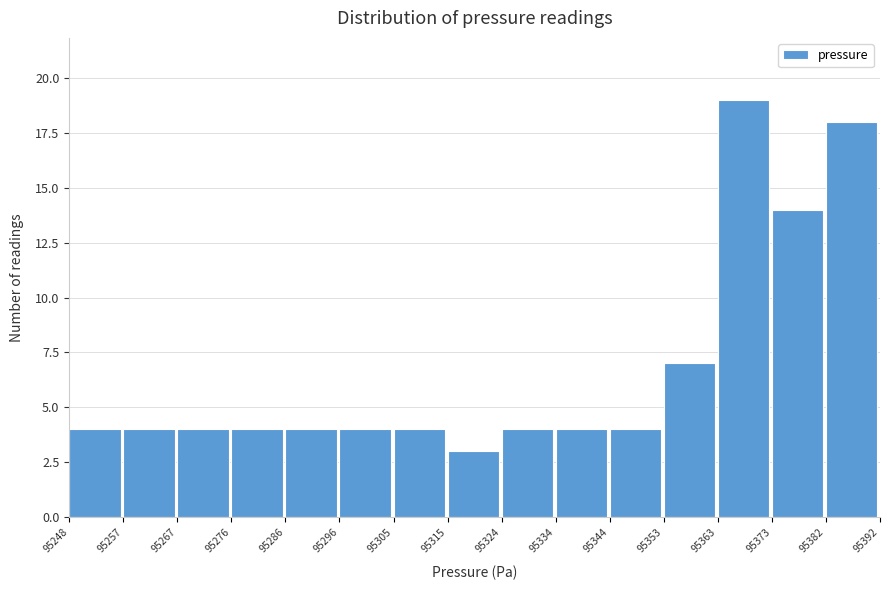

Reading left to right, list every bar in this chart as the range it spans on the x-axis followed by its height. The values are not printed on the chart, so give them approximately, as read against the axis.

95248 to 95257: 4
95257 to 95267: 4
95267 to 95276: 4
95276 to 95286: 4
95286 to 95296: 4
95296 to 95305: 4
95305 to 95315: 4
95315 to 95324: 3
95324 to 95334: 4
95334 to 95344: 4
95344 to 95353: 4
95353 to 95363: 7
95363 to 95373: 19
95373 to 95382: 14
95382 to 95392: 18